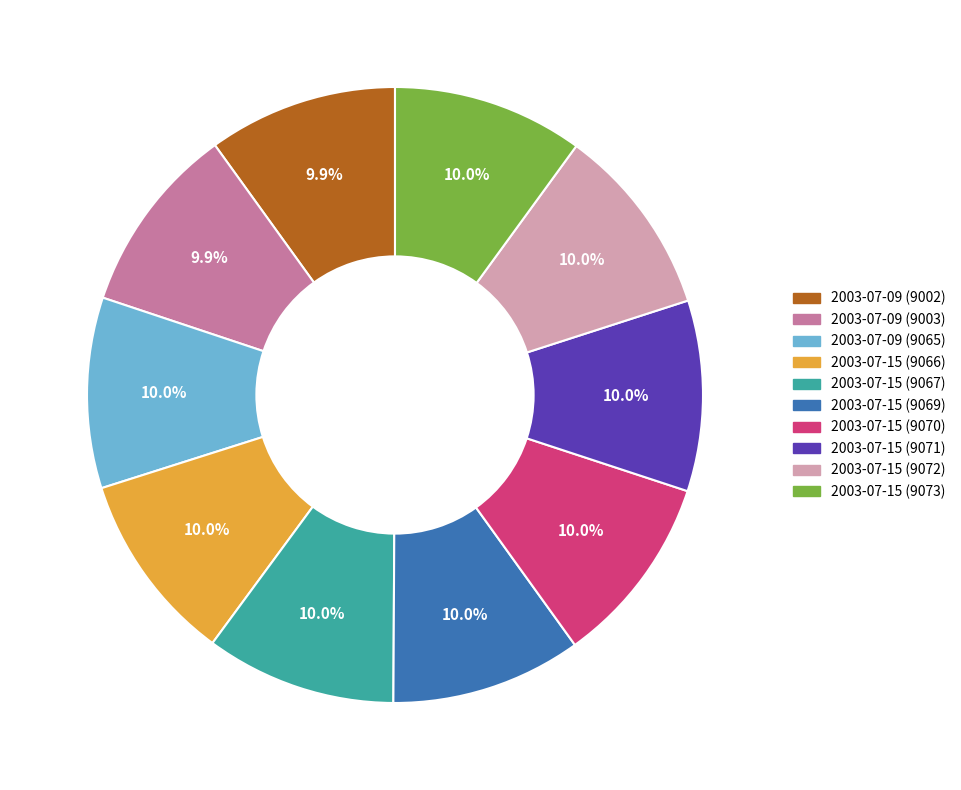

Combined, do 2003-07-15 (9072) and 2003-07-09 (9003) account for over 50%?

No